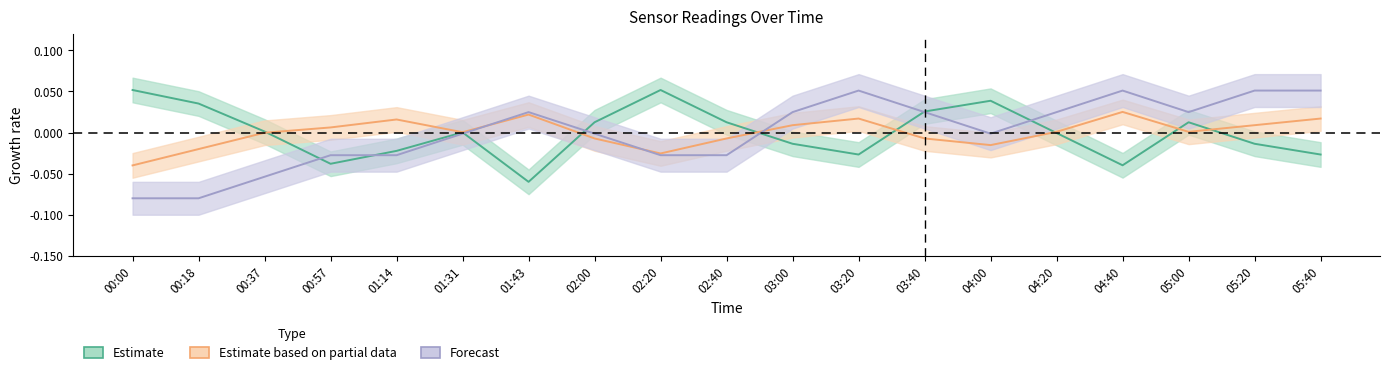

Is this an area chart (filled region under the line)?

No